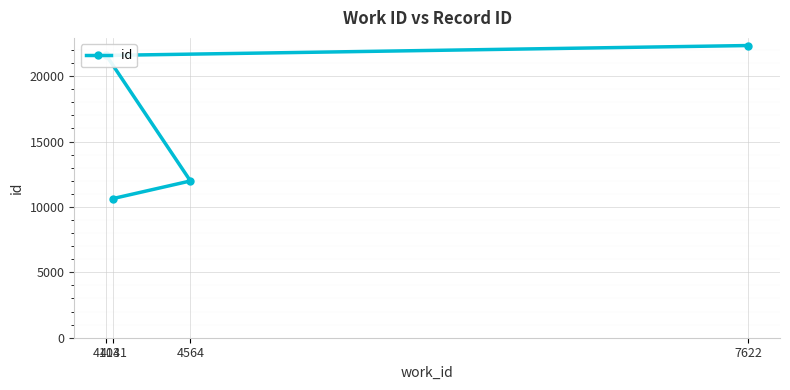

Rank the categories by value from highest to lowest.

7622, 4103, 4564, 4141